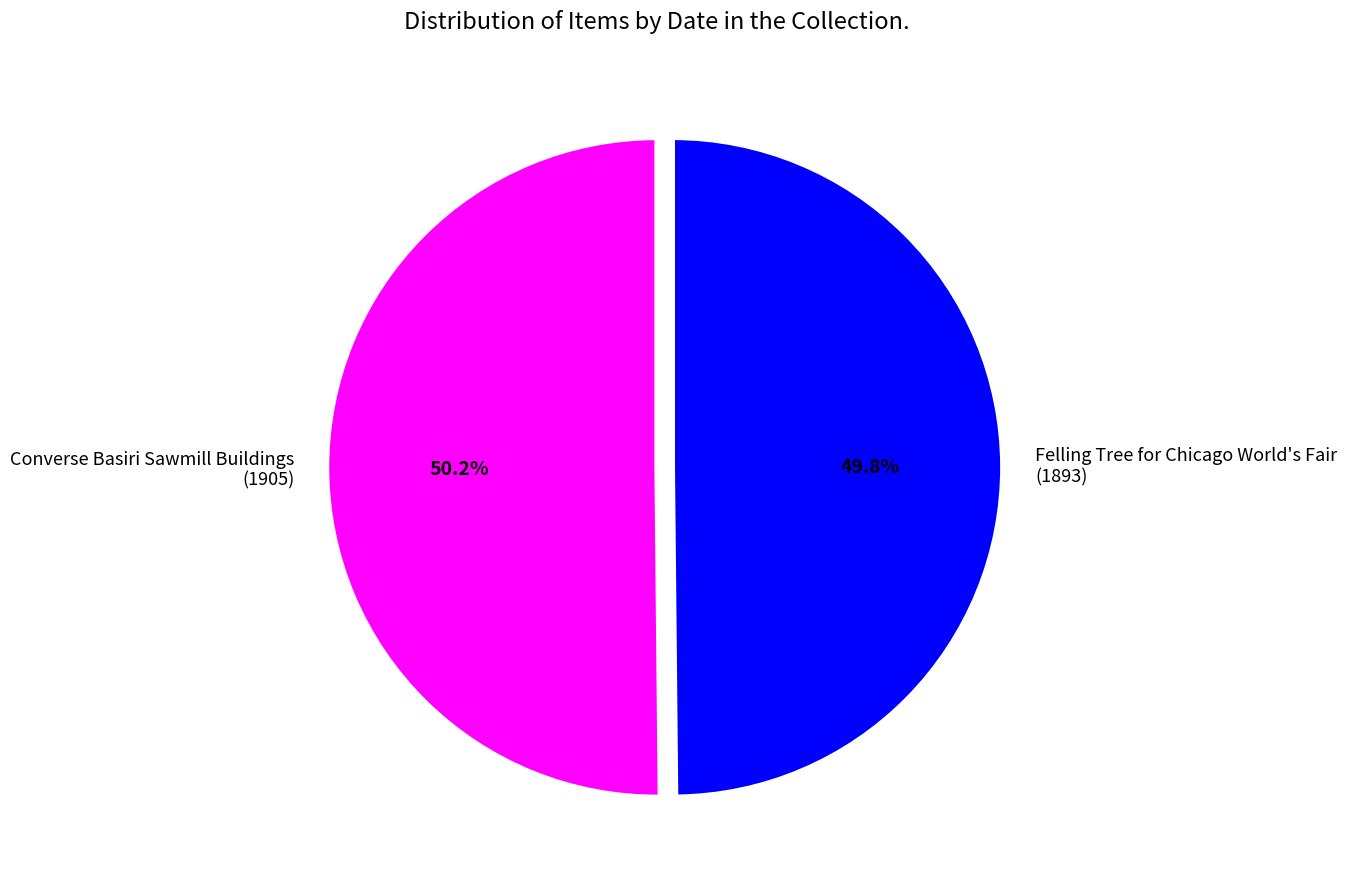

Does any single category account for the majority?

Yes